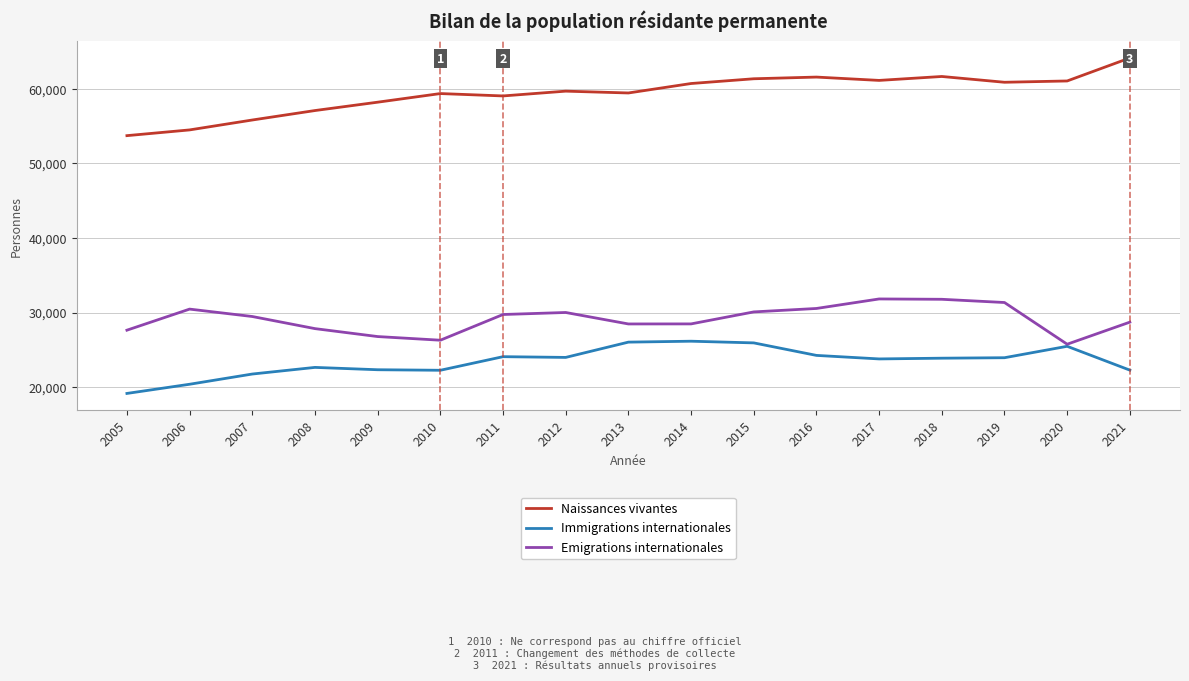

At which label does Emigrations internationales first exceed 29487?

2006